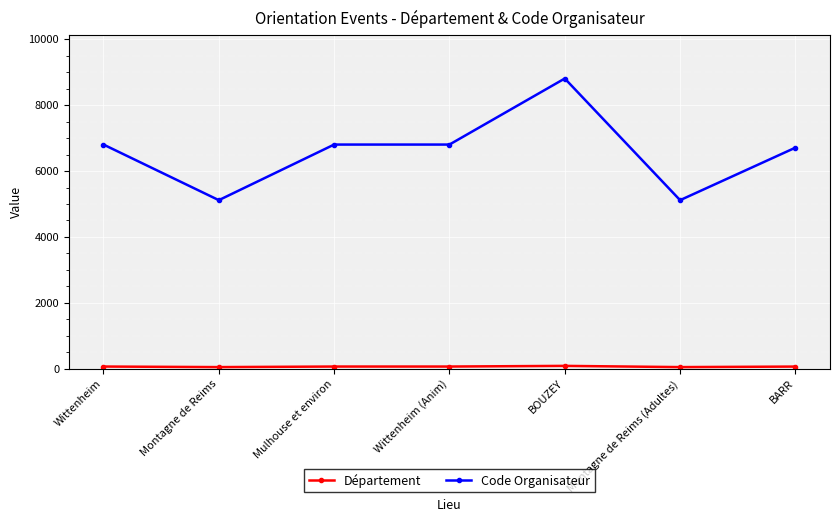

The Code Organisateur series shows 11984 at Mulhouse et environ. True or false?

False